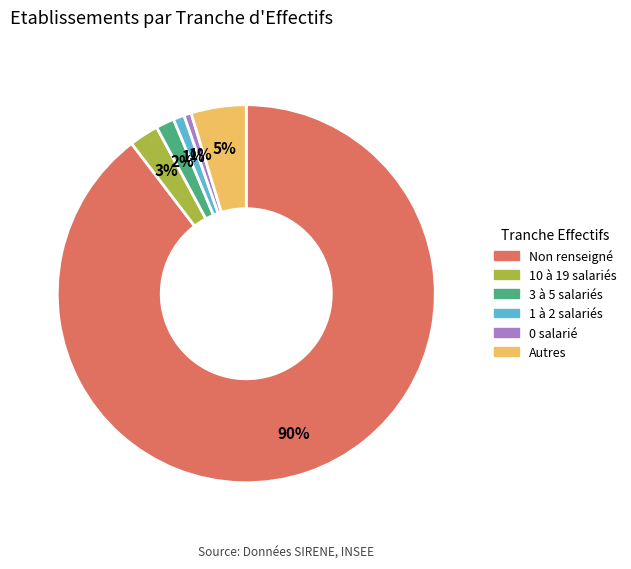

Which category has the biggest portion of the pie?

Non renseigné